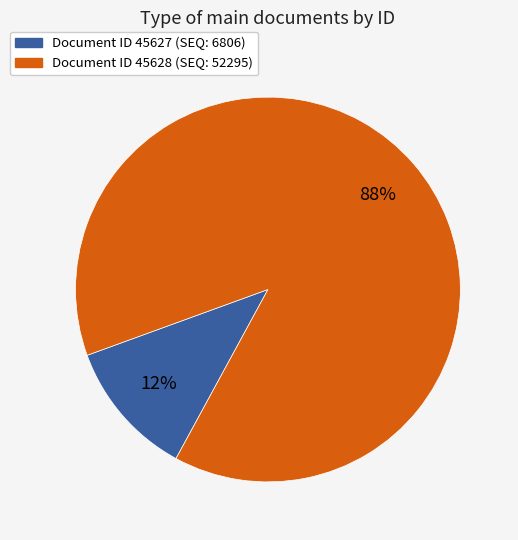

Does any single category account for the majority?

Yes